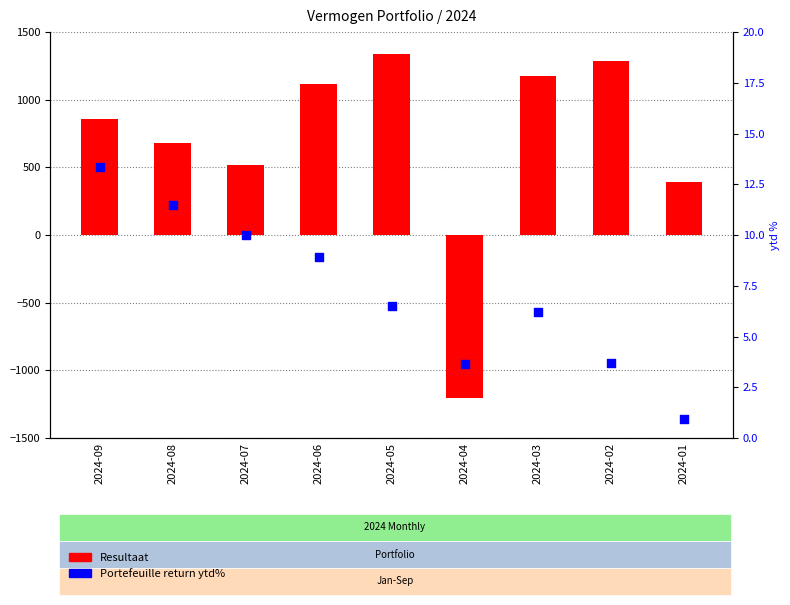

At which category is the sum across all series the highest?

2024-05